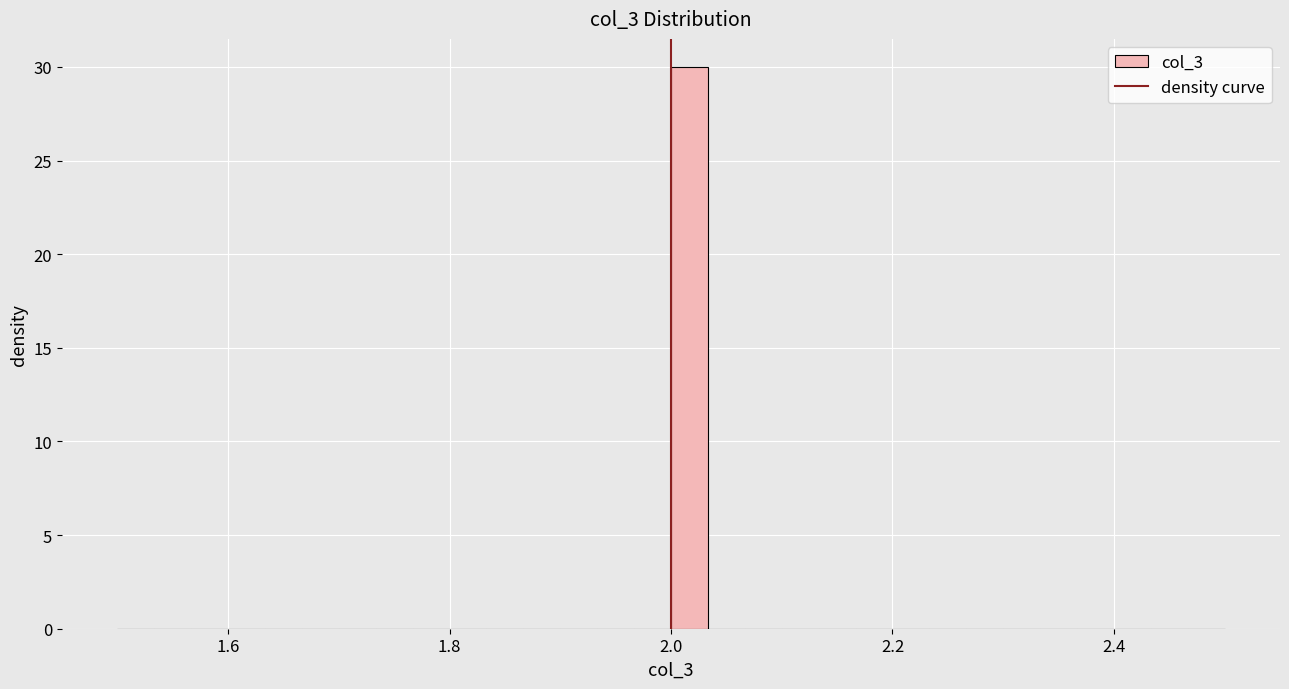

Around what value on the x-axis is the tallest bar? Give the approximate position of its centre, as read against the axis.

2.02